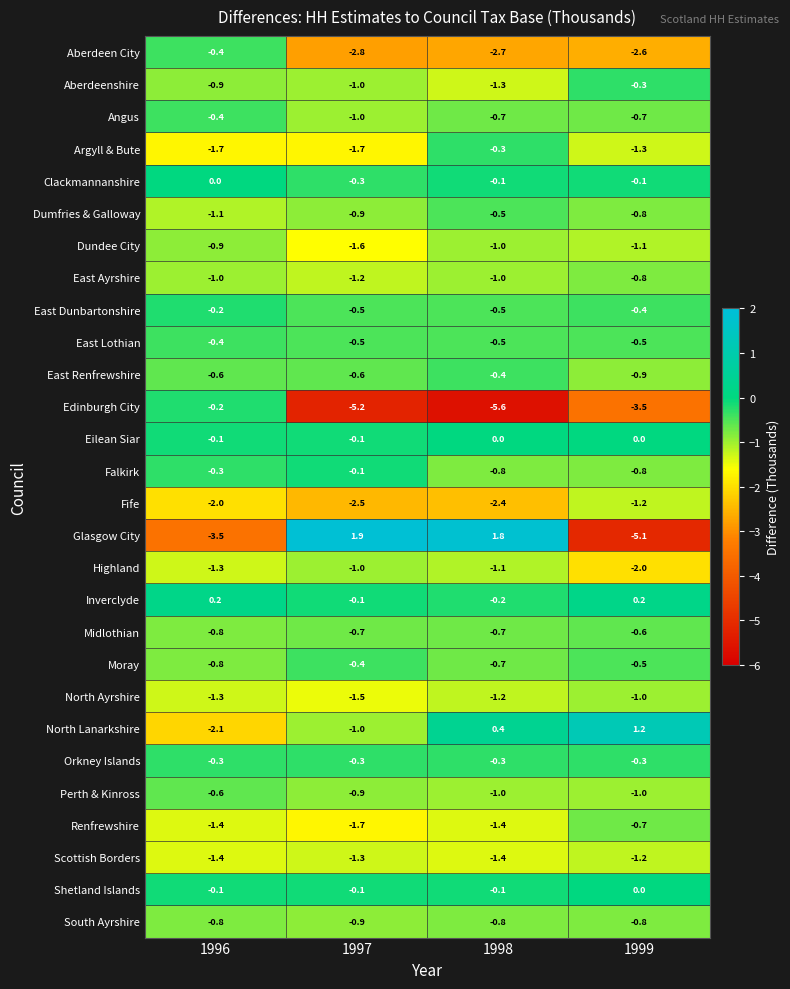

At which category is the sum across all series the highest?

1996